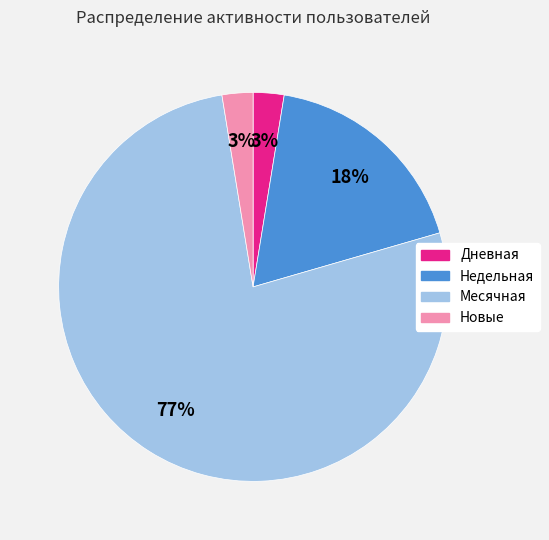

How many slices are in this pie chart?

4